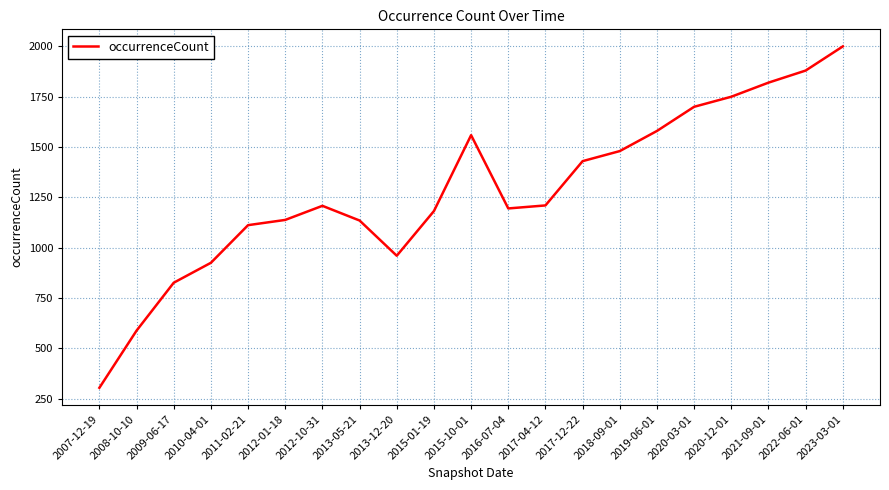

The value at 2012-10-31 is 789. True or false?

False